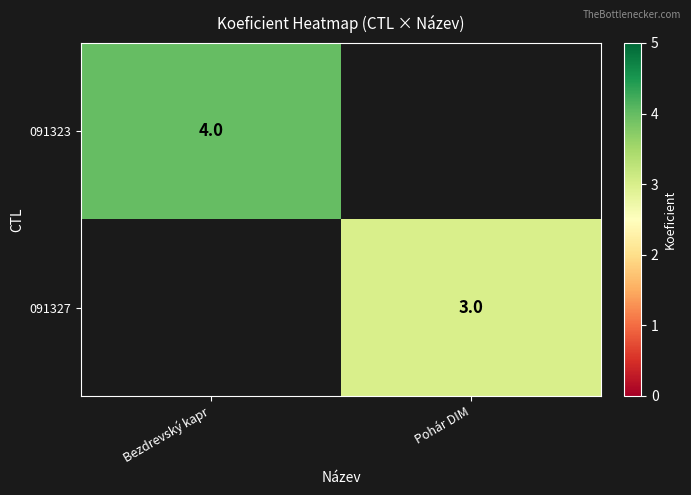

Is it true that 091323 equals 4 at Bezdrevský kapr?

True